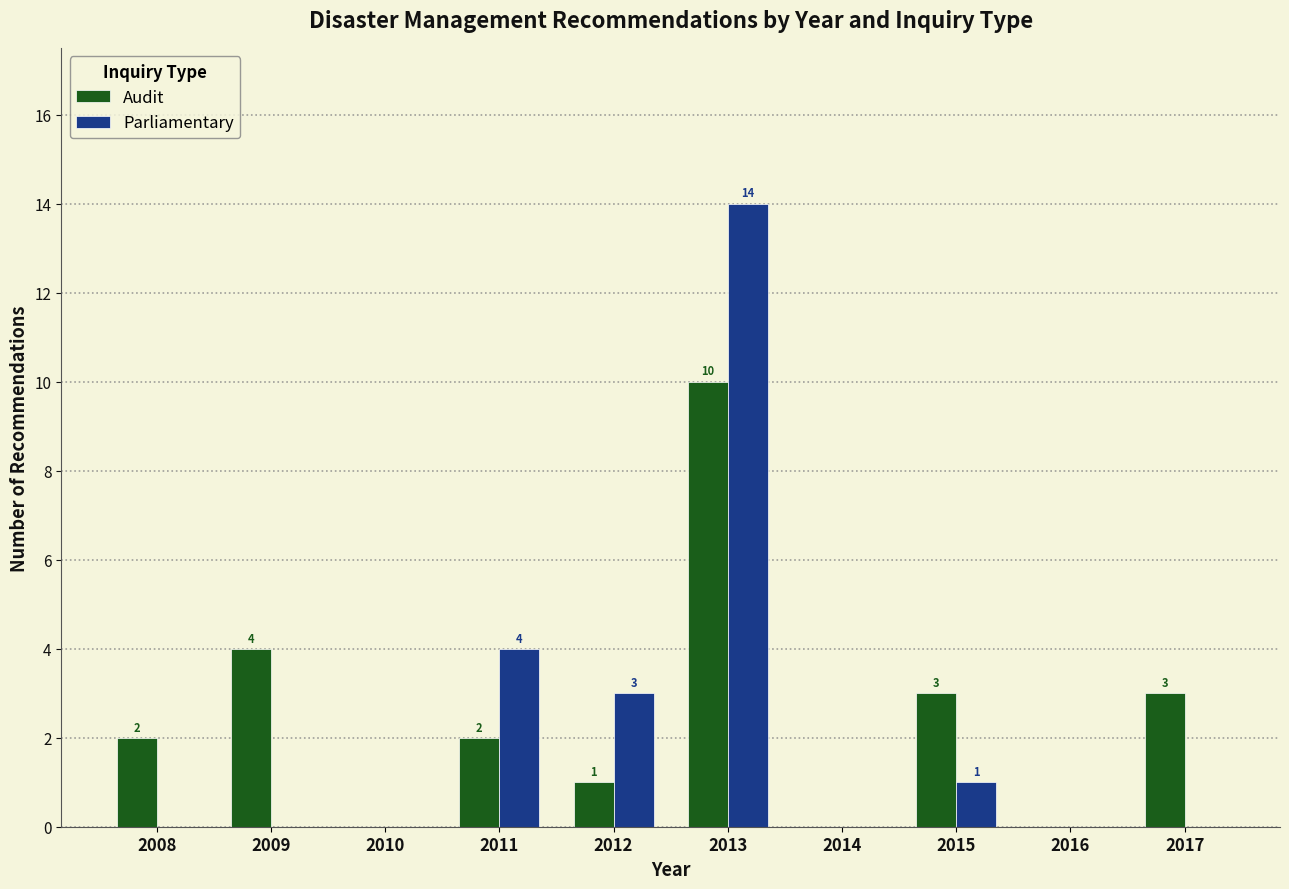

At which label does Audit reach its peak?

2013